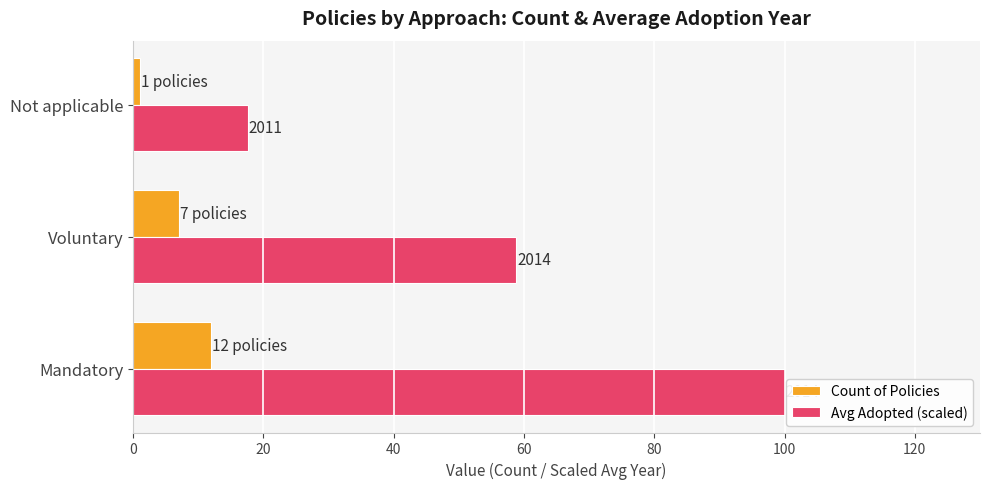

What are all the series names shown in the legend?

Count of Policies, Avg Adopted (scaled)